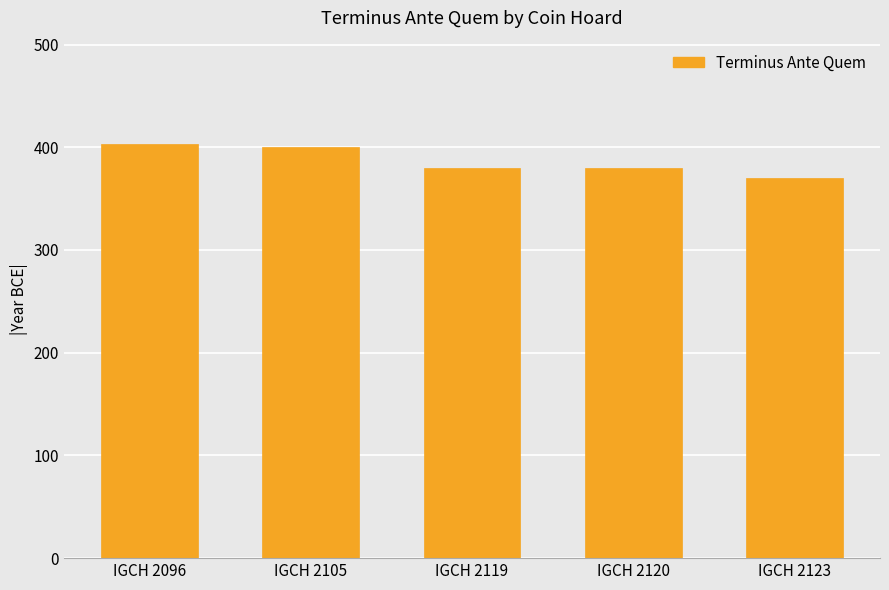

Which has a higher value, IGCH 2119 or IGCH 2105?

IGCH 2105